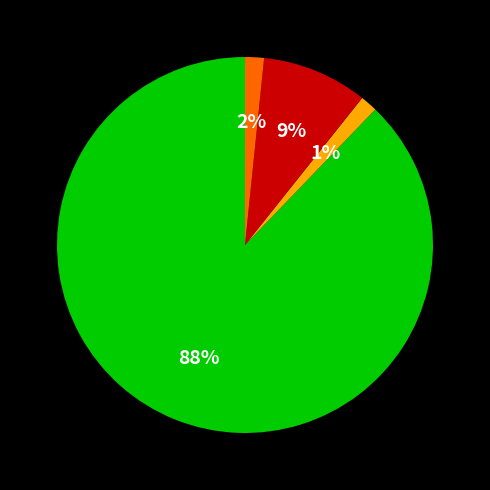

Does any single category account for the majority?

Yes